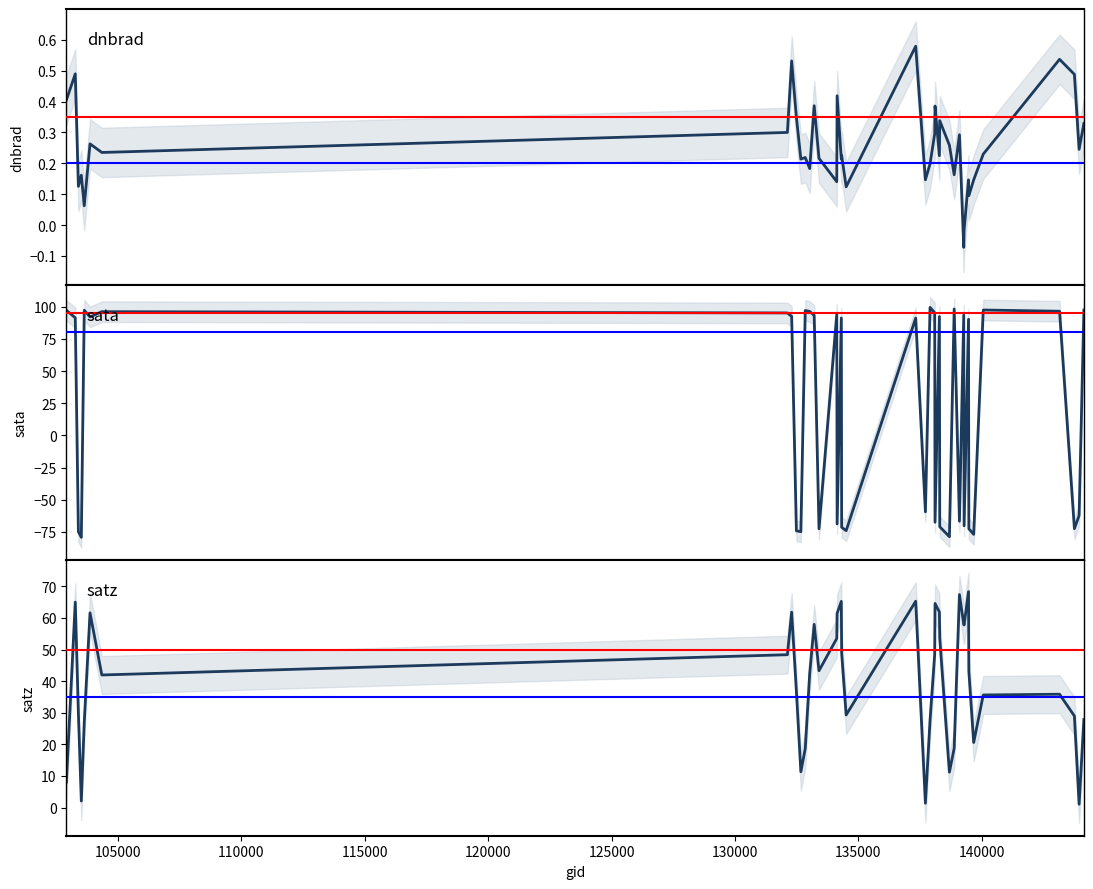

Which series has the largest total across all categories?

satz